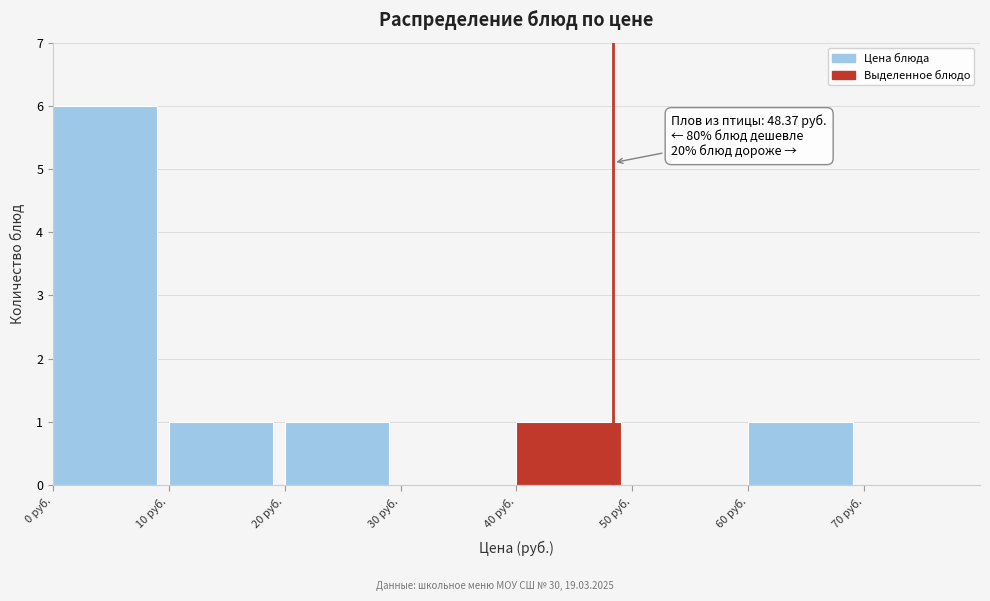

Which range on the x-axis has the tallest bar?

0 to 10